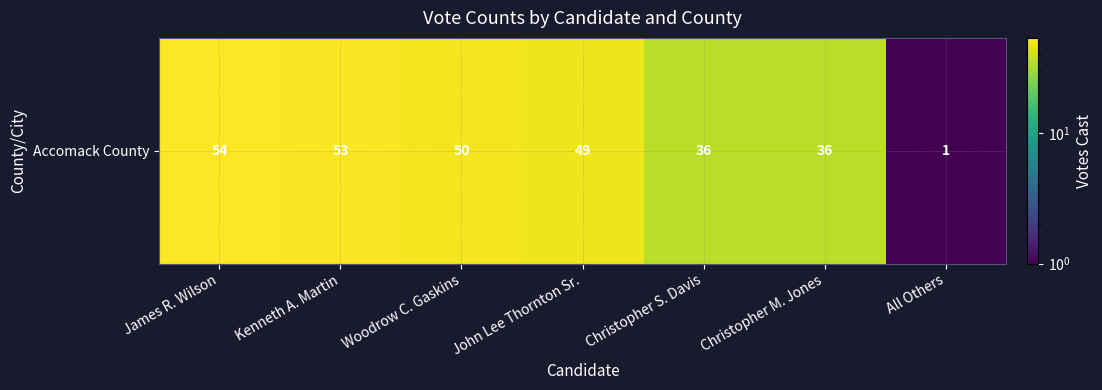

Rank the categories by value from lowest to highest.

All Others, Christopher S. Davis, Christopher M. Jones, John Lee Thornton Sr., Woodrow C. Gaskins, Kenneth A. Martin, James R. Wilson